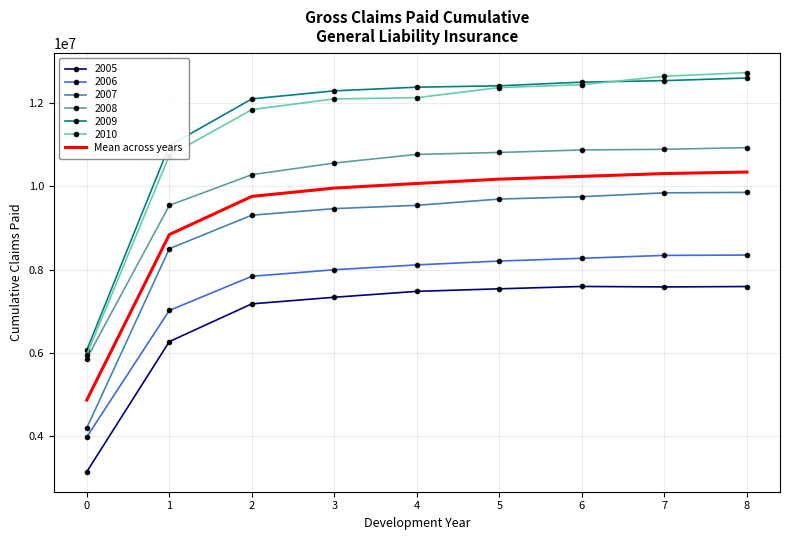

What is the minimum value for 2010?

5964468.0